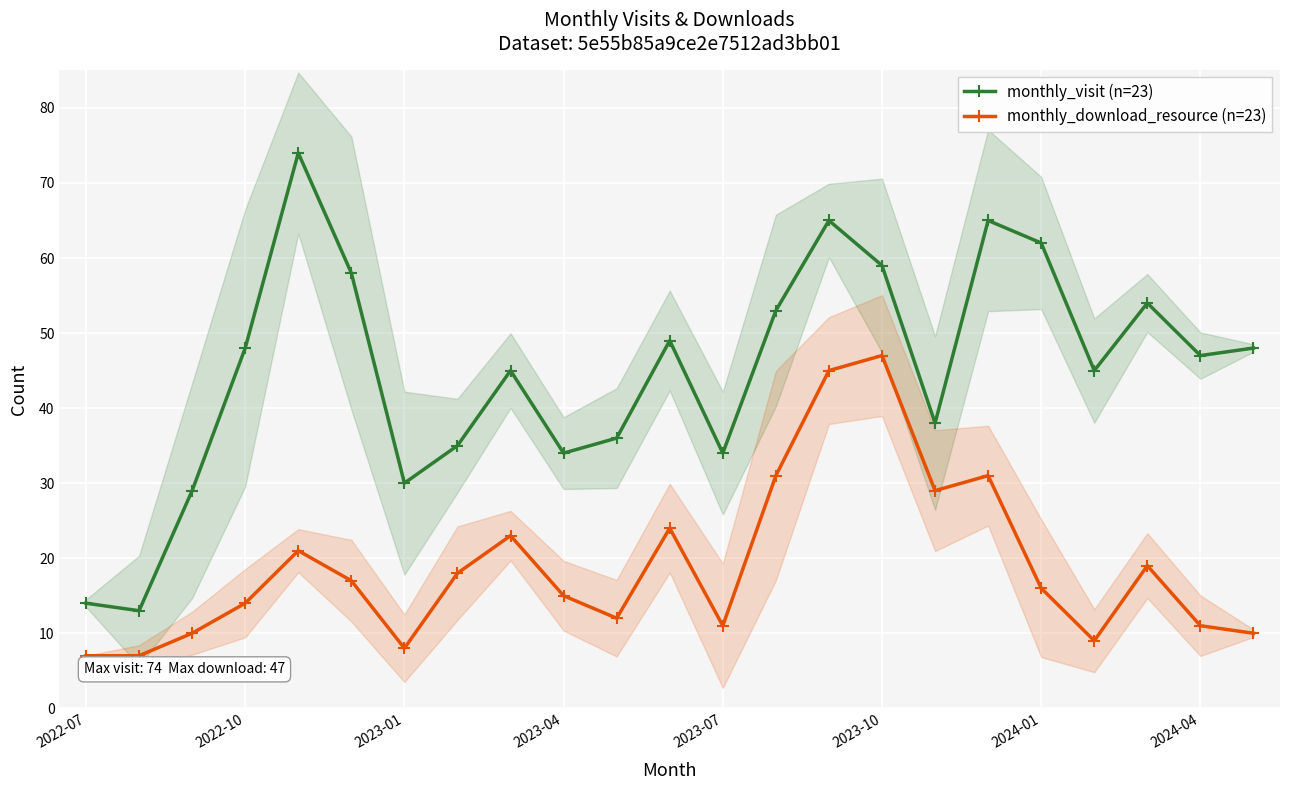

Which series has the largest total across all categories?

monthly_visit (n=23)